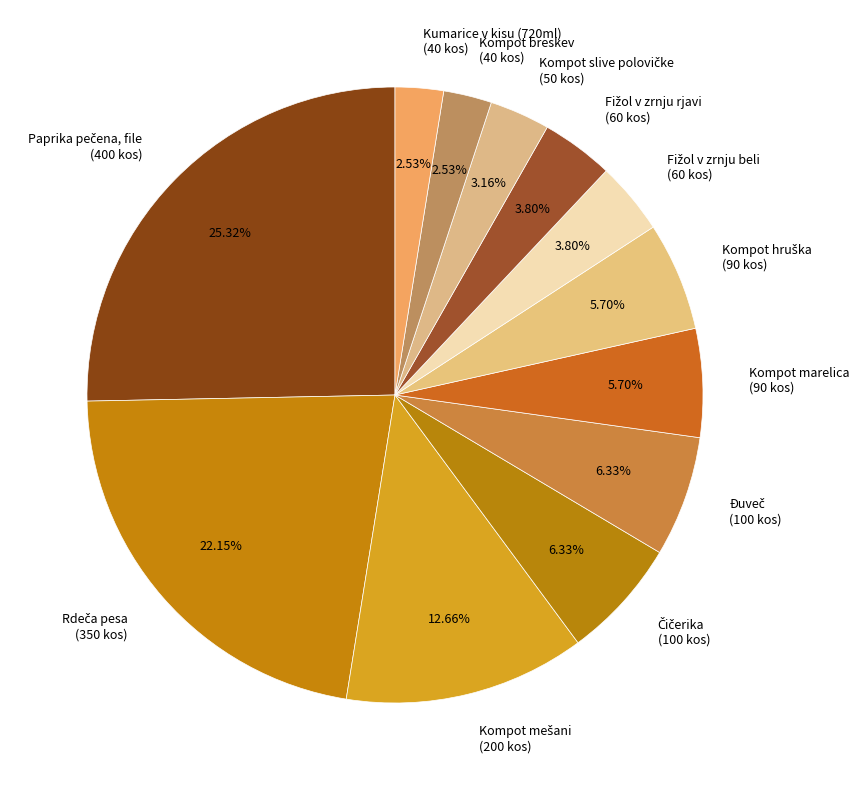

To the nearest percent, what is the difference between the largest and smallest slice percentages?

23%